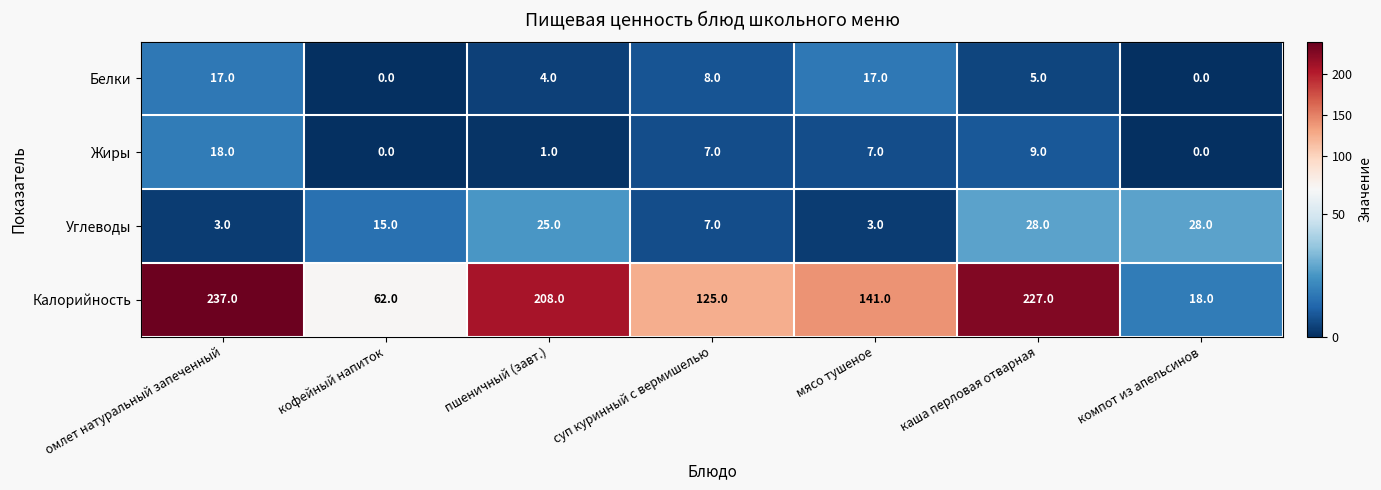

At which label is Калорийность closest to 127?

суп куринный с вермишелью